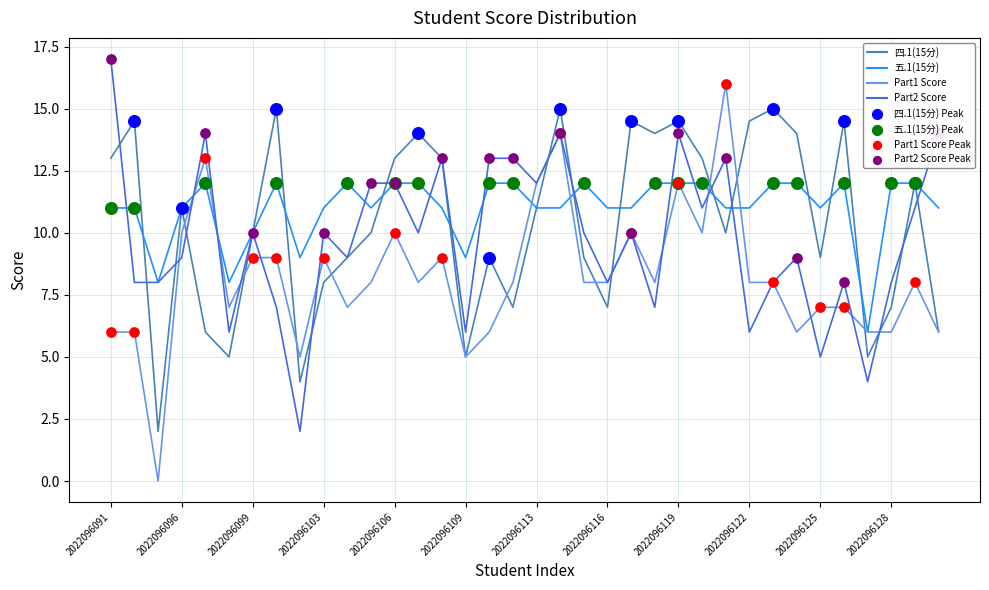

What is the maximum value shown in the chart?

17.0